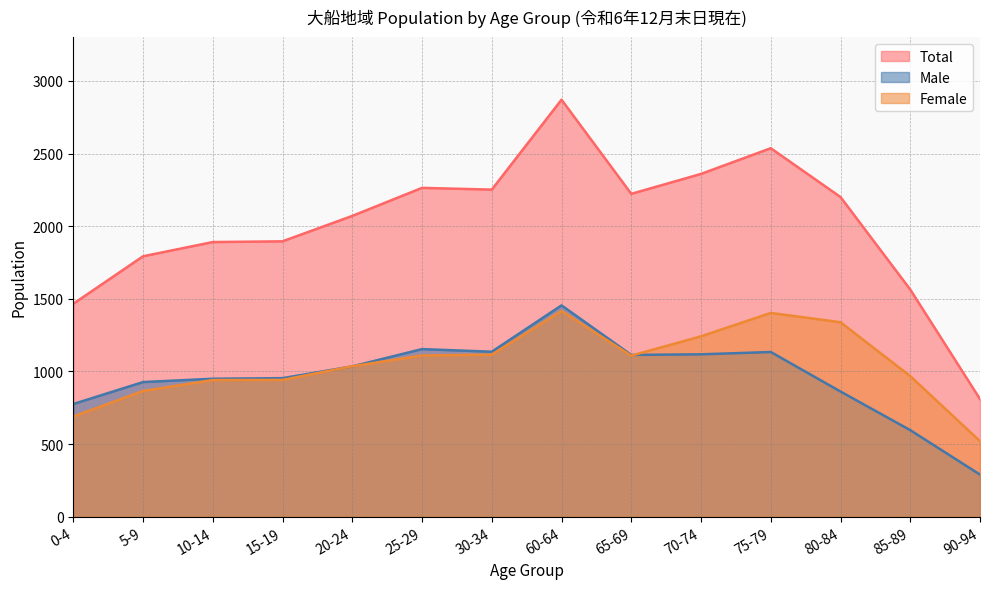

What is the sum of all Female values?

14698